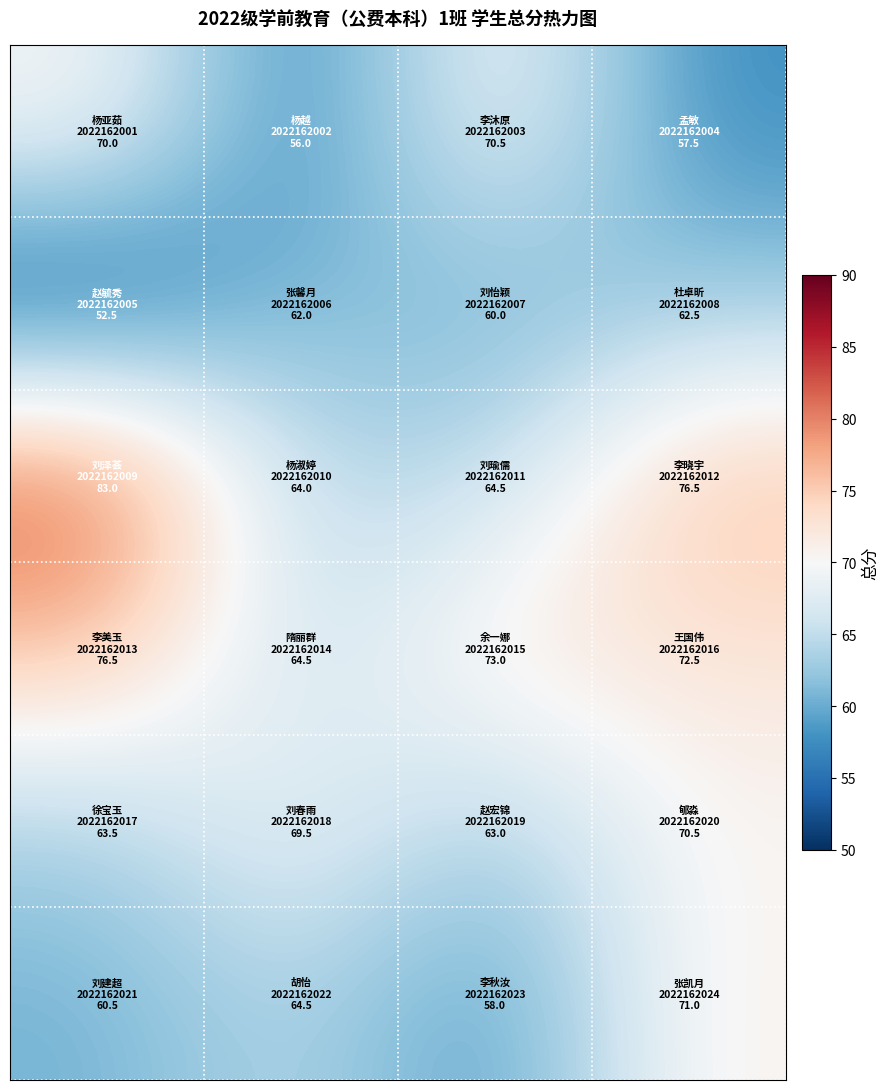

Count the number of categories in the chart.

4